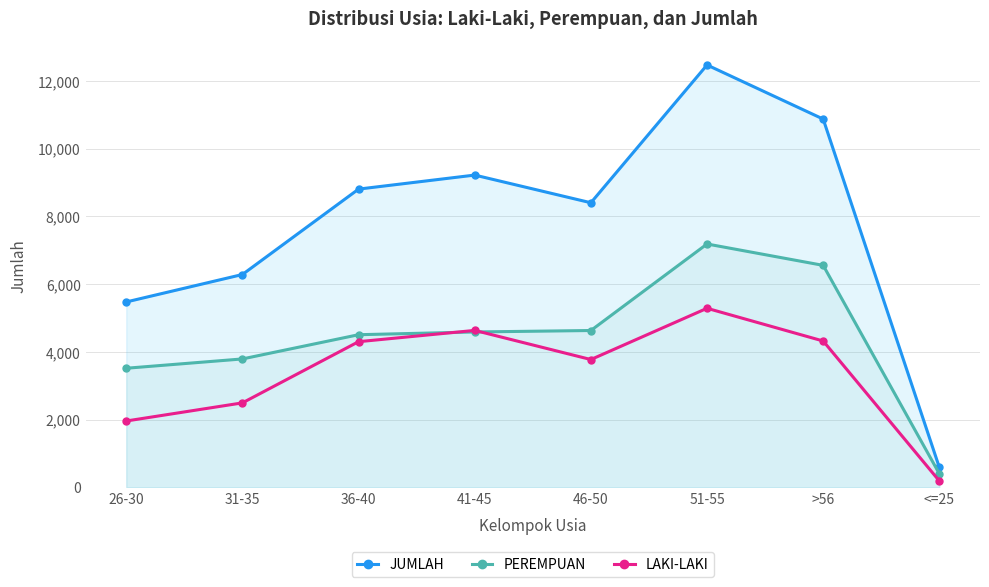

How many lines are shown in the chart?

3